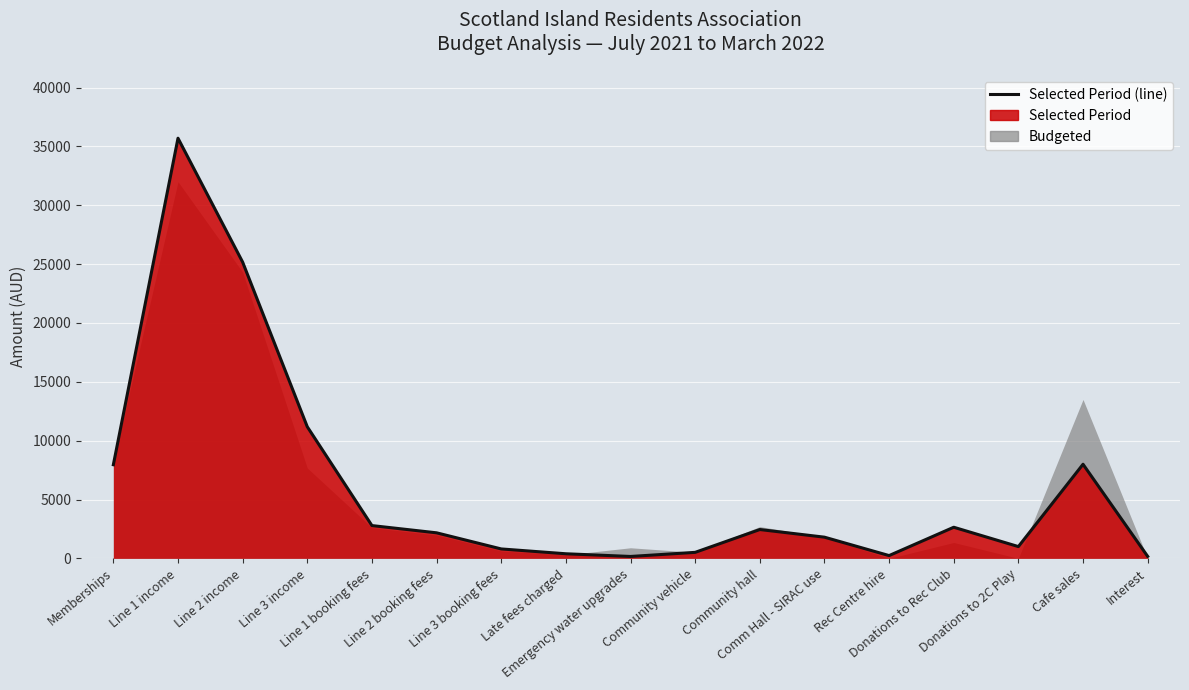

How many data points does each series have?

17